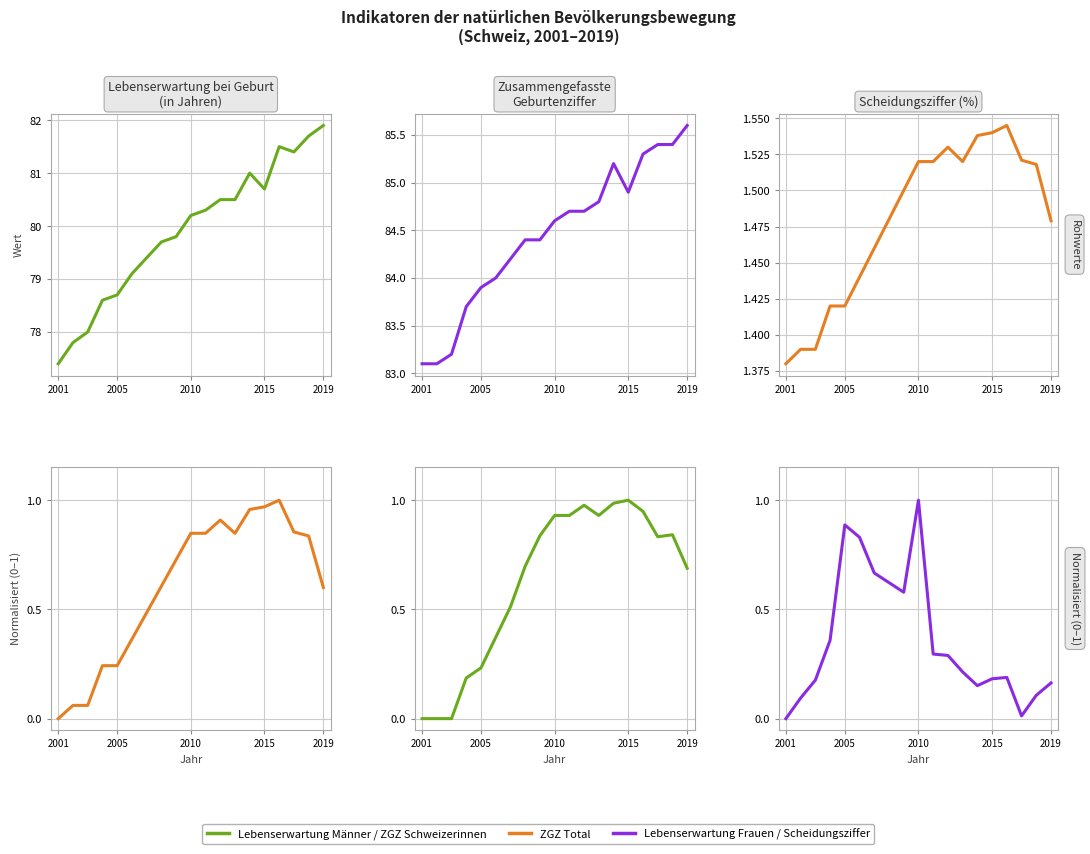

Is this an area chart (filled region under the line)?

No